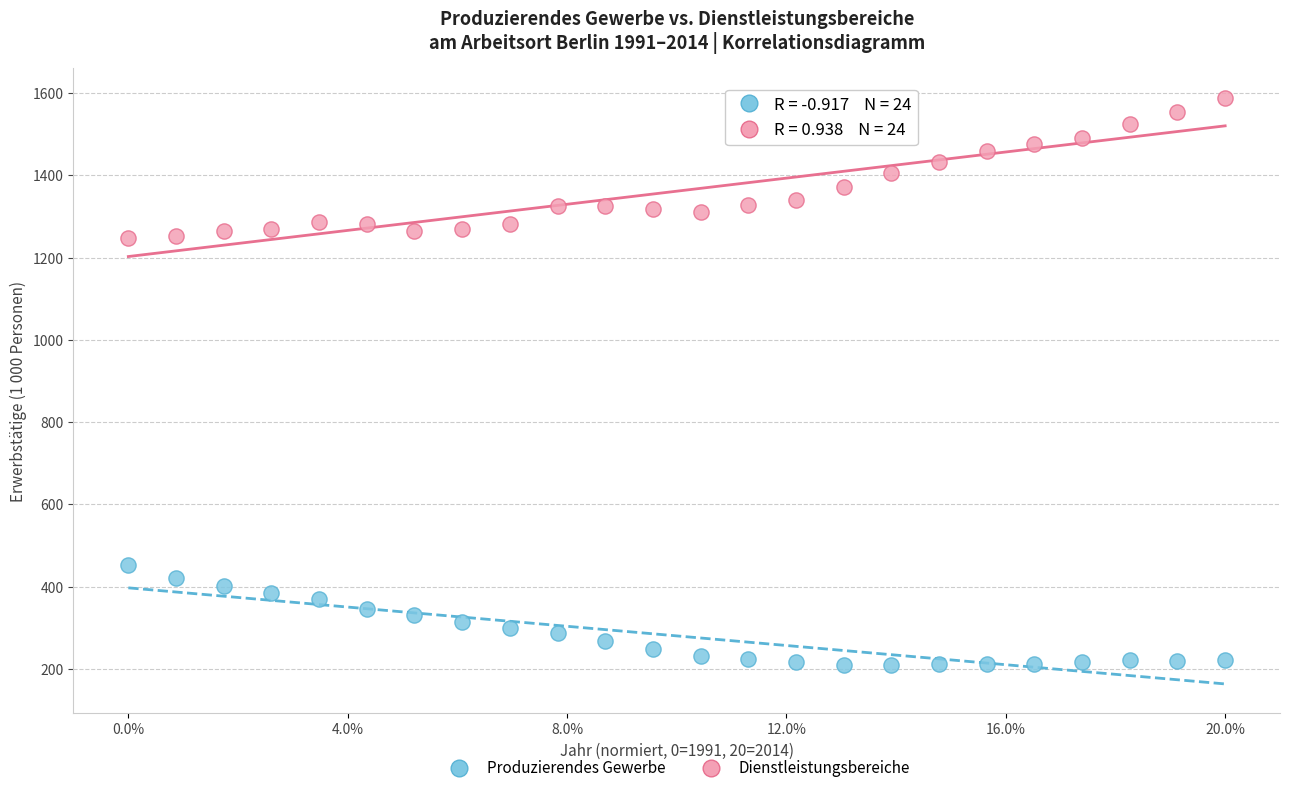

What are all the series names shown in the legend?

Produzierendes Gewerbe, Dienstleistungsbereiche